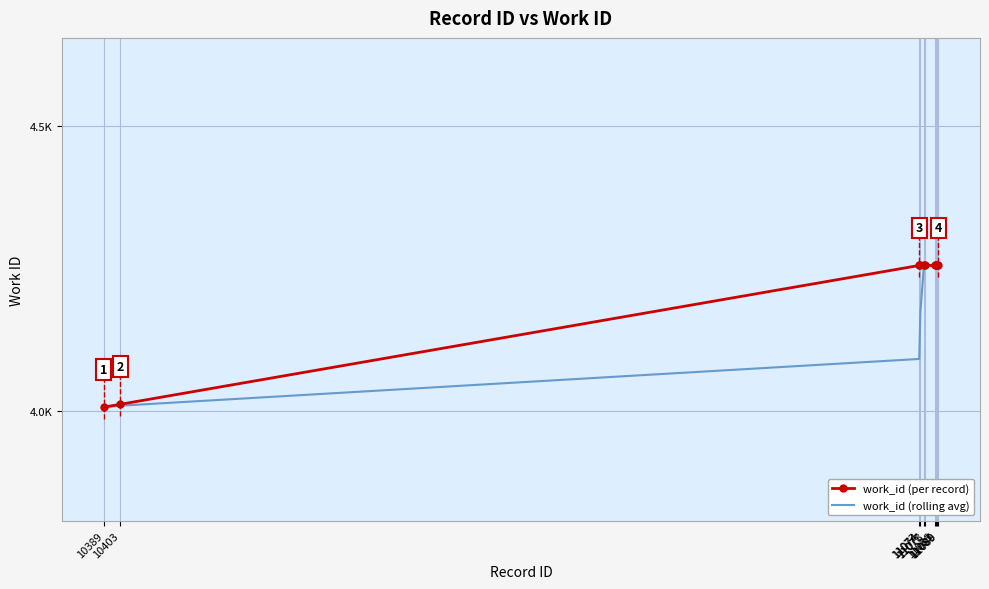

True or false: work_id (rolling avg) and work_id (per record) cross at least once.

False